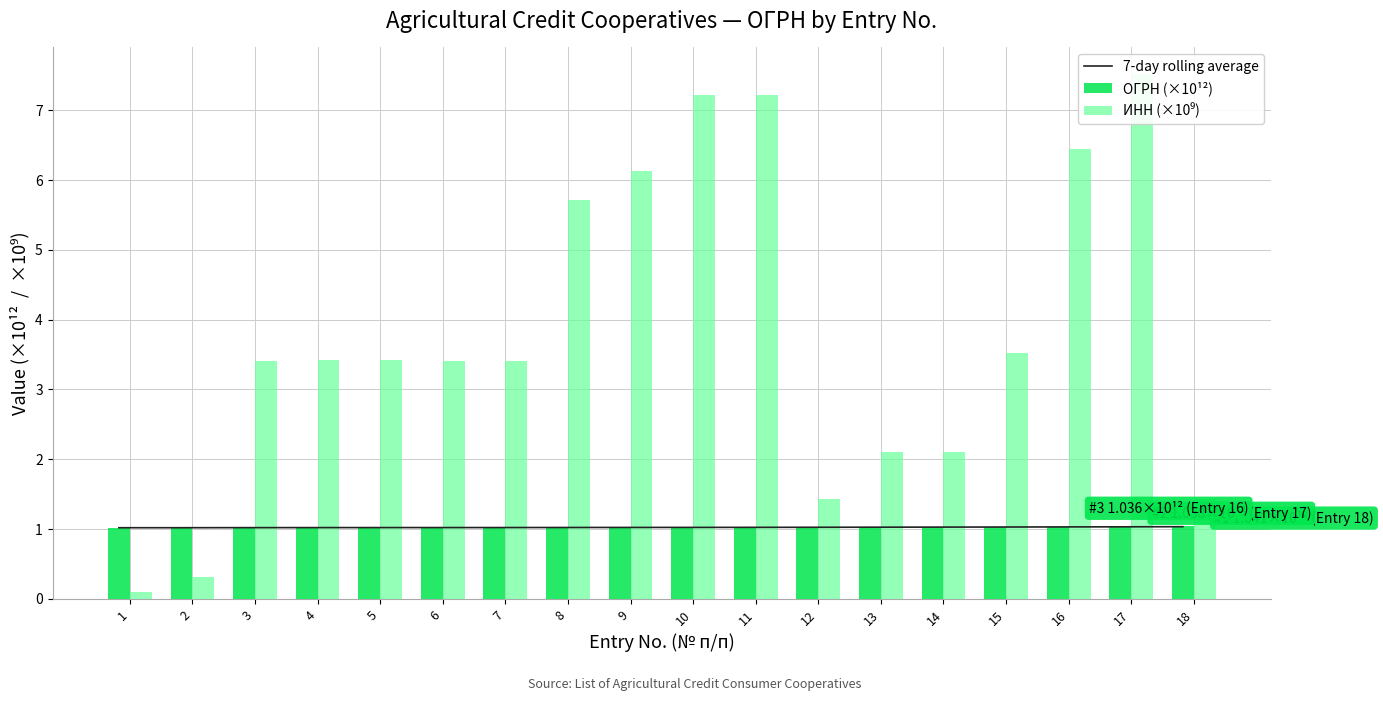

What is the value of the ОГРН (×10¹²) bar at the 7th from the left?

1.0